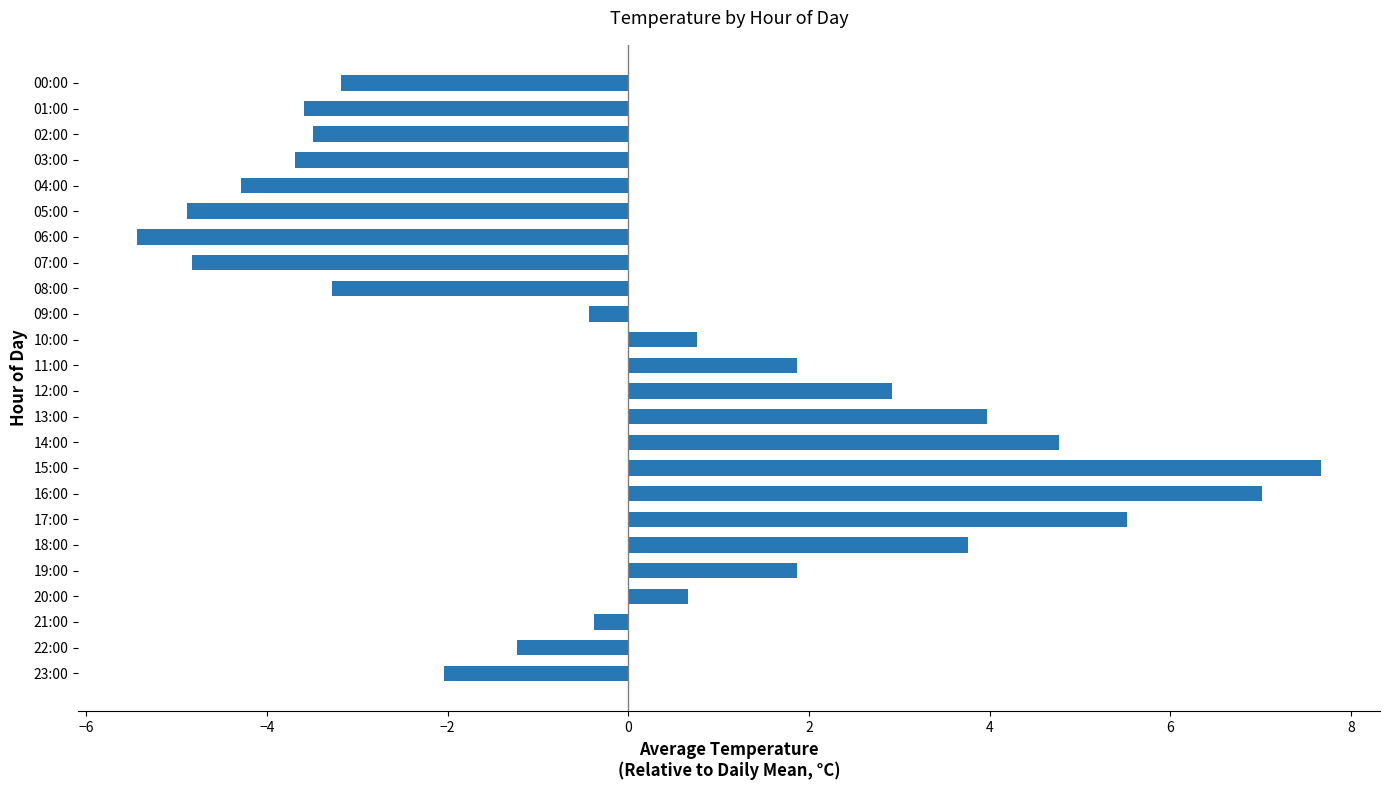

What is the difference between the maximum and minimum values?

13.1